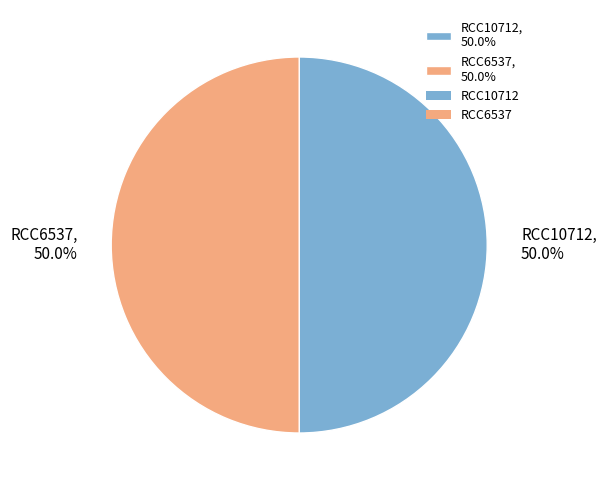

Approximately how many times larger is the value at RCC10712, 50.0% compared to RCC6537, 50.0%?

1.0